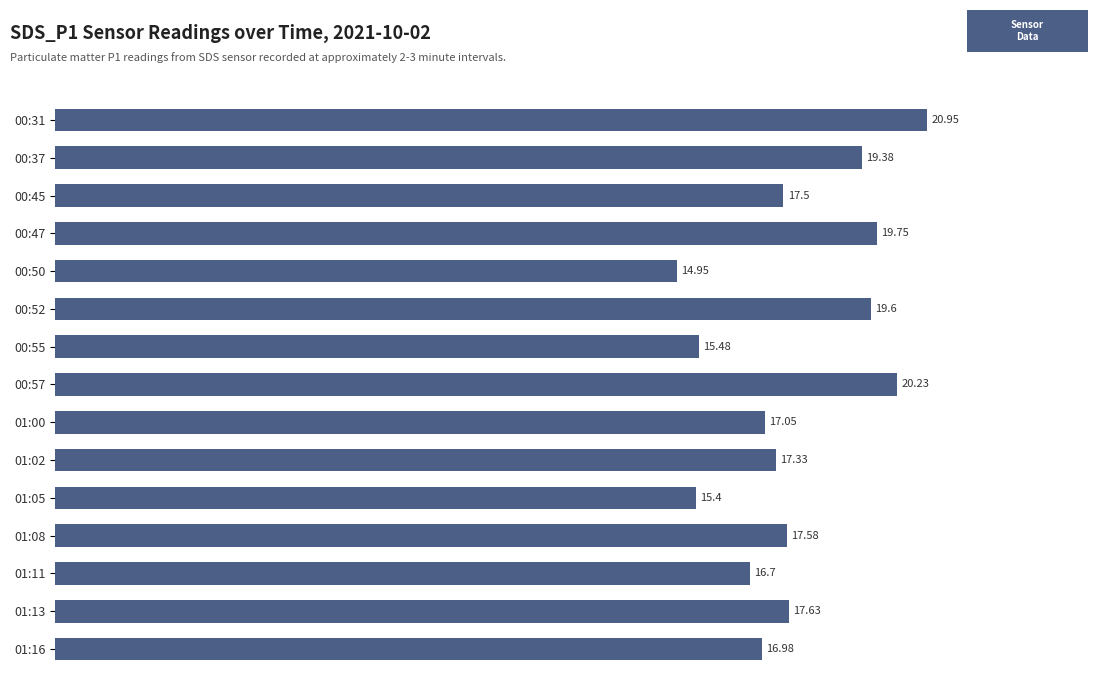

Between 00:45 and 00:37, which is larger?

00:37